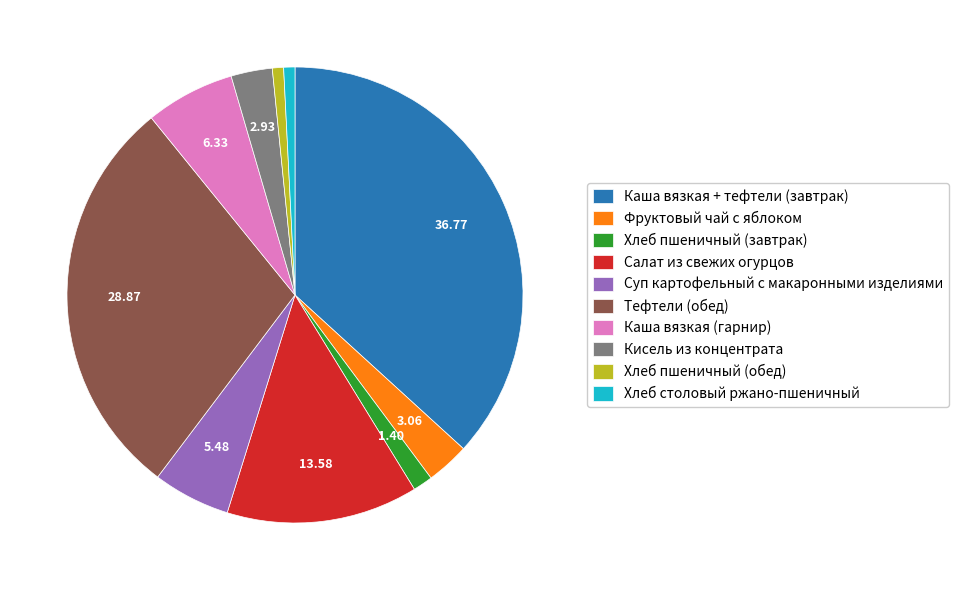

Which category has the biggest portion of the pie?

Каша вязкая + тефтели (завтрак)